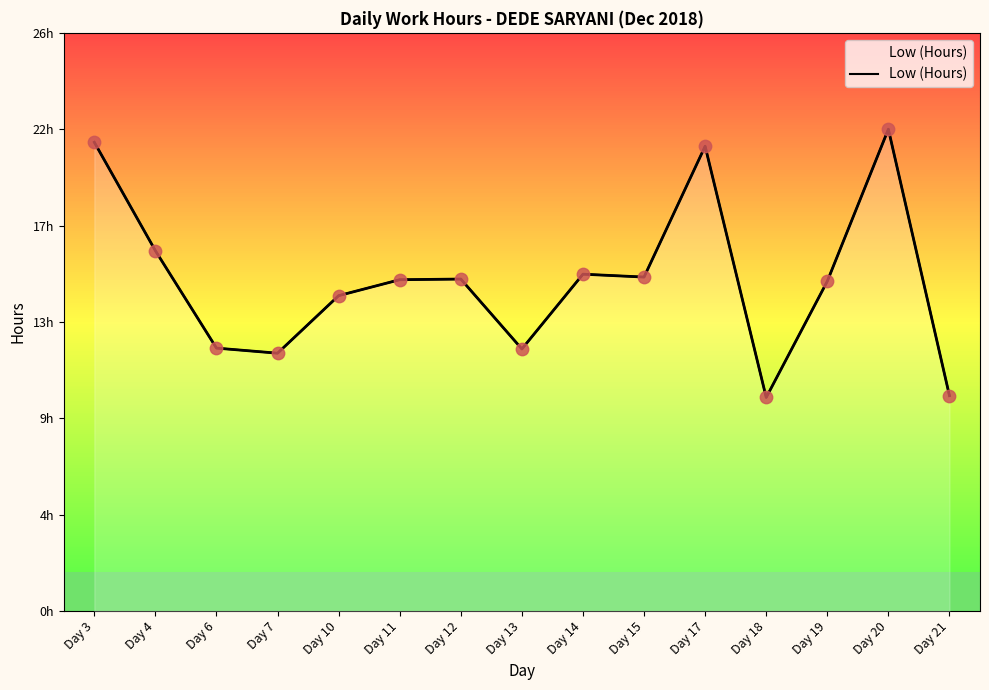

What is the change in value from Day 4 to Day 19?

-1.4